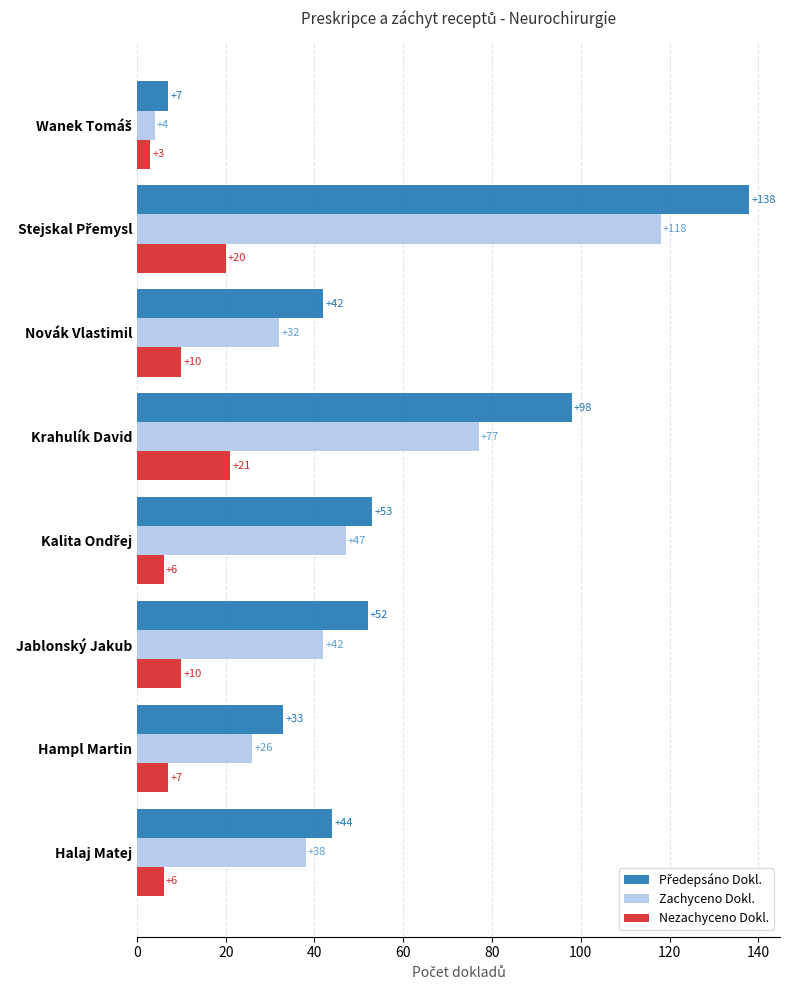

What value does the Nezachyceno Dokl. series have at Hampl Martin, to the nearest 10?

10